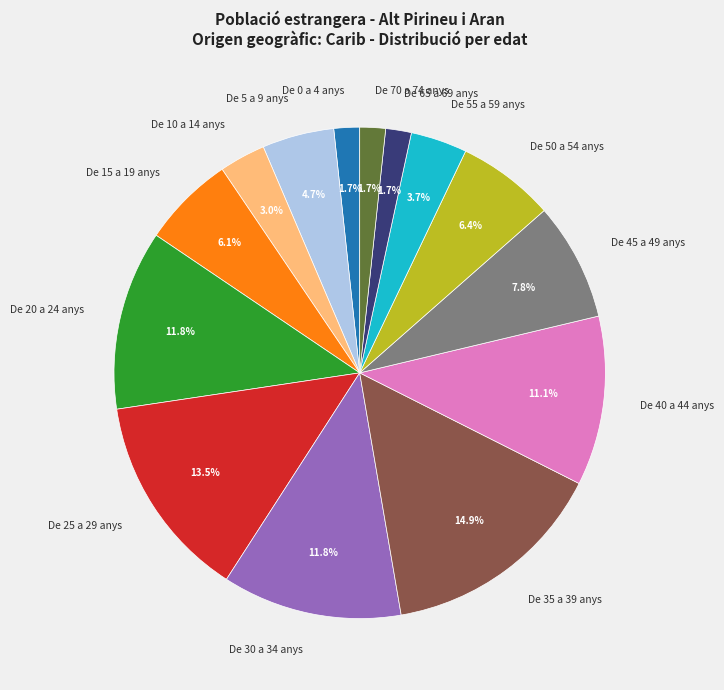

True or false: De 45 a 49 anys accounts for 8% of the total.

True